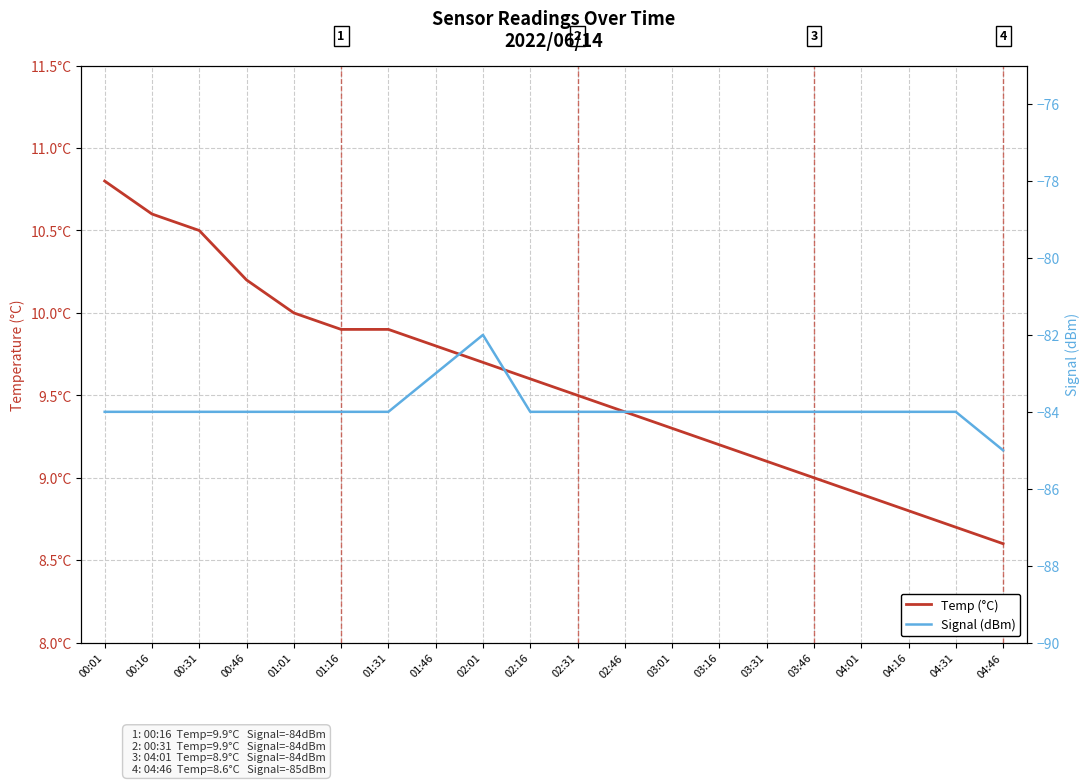

What is the label of the 16th point from the right?

01:01